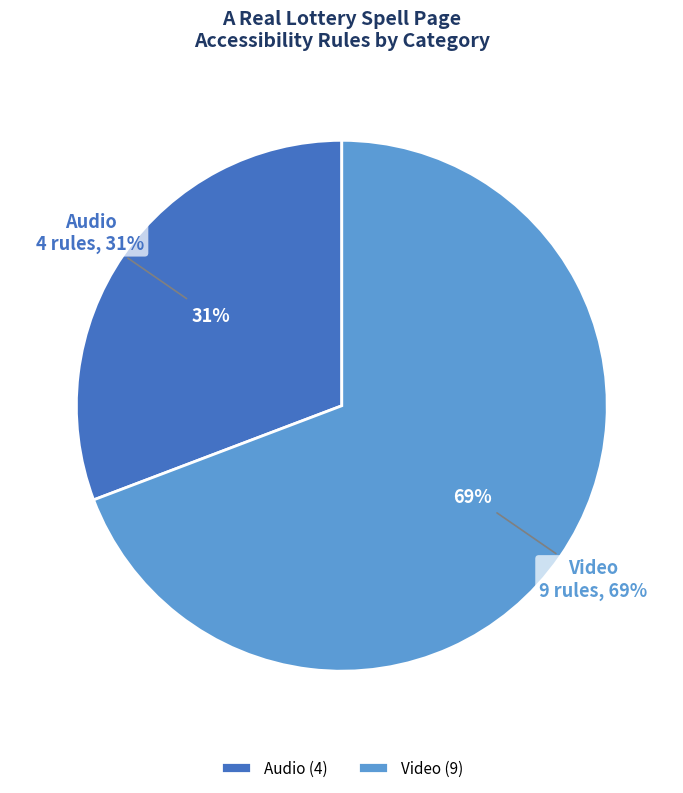

Combined, do Video 6 and Video 3 account for over 50%?

No